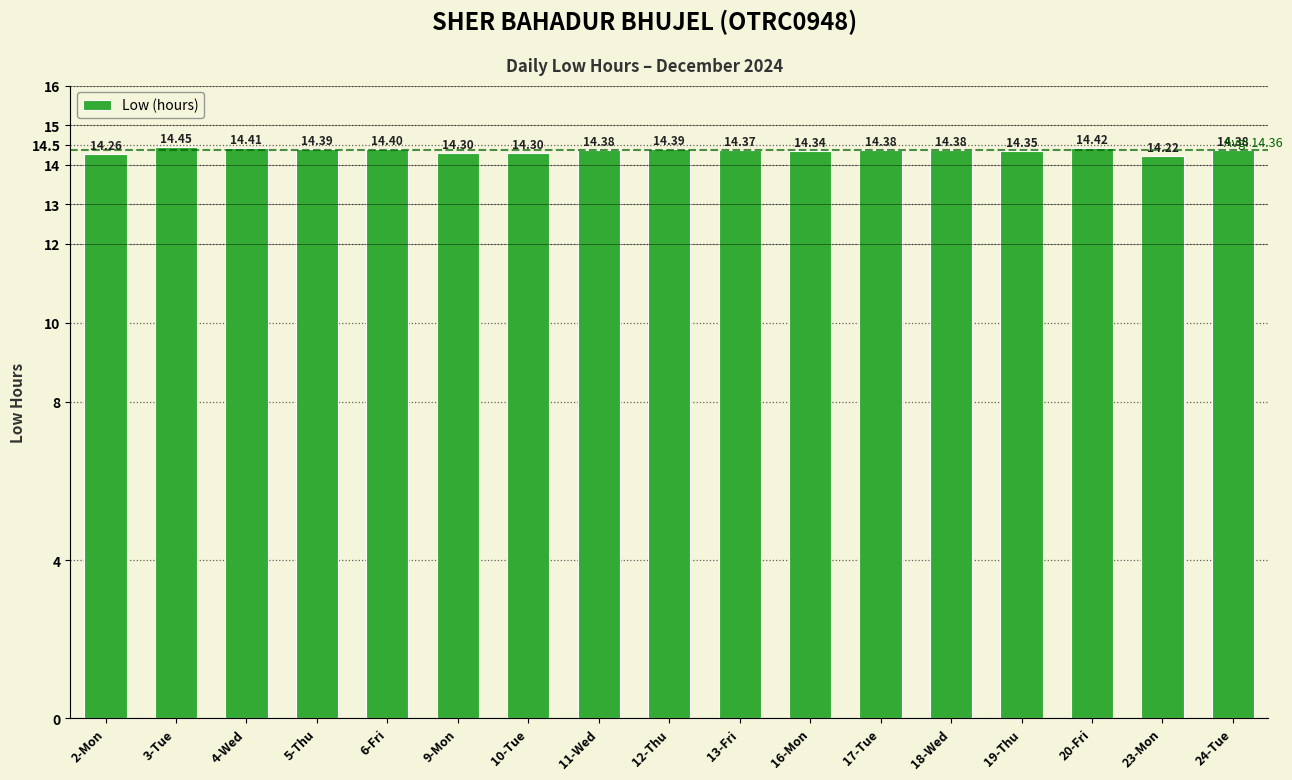

Which has a higher value, 16-Mon or 20-Fri?

20-Fri